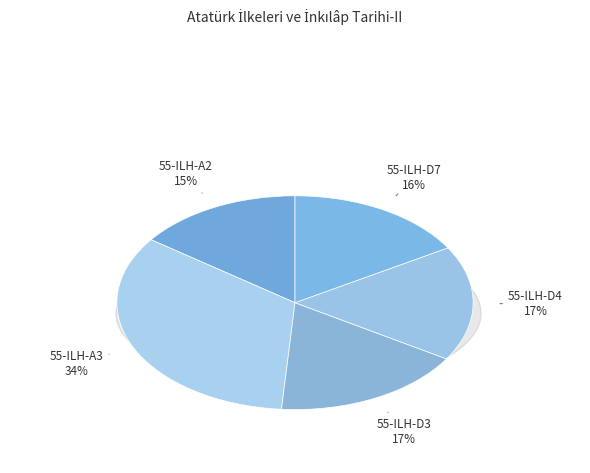

Which slice is the smallest?

55-ILH-A2